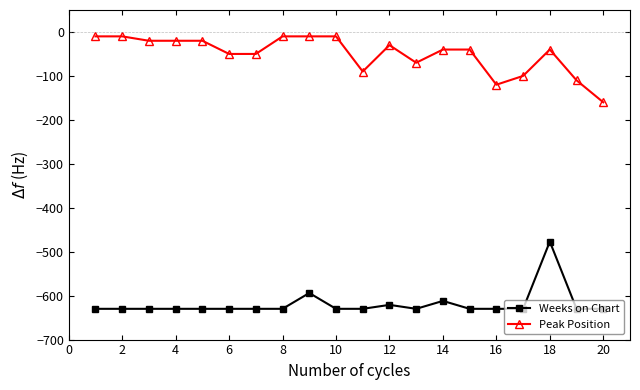

Which series has the largest total across all categories?

Peak Position